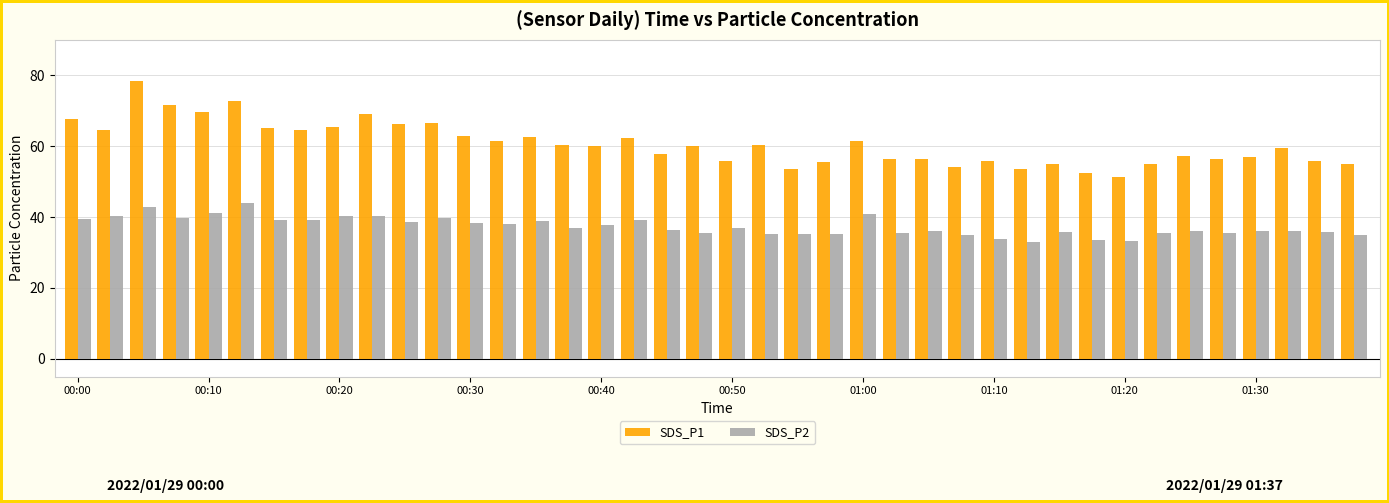

Which series has the widest spread of values?

SDS_P1